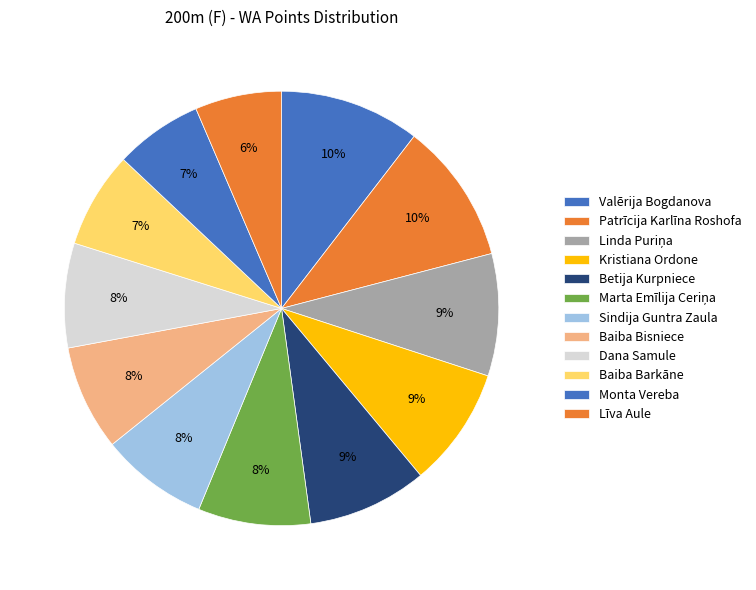

What is the largest slice in the pie chart?

Patrīcija Karlīna Roshofa